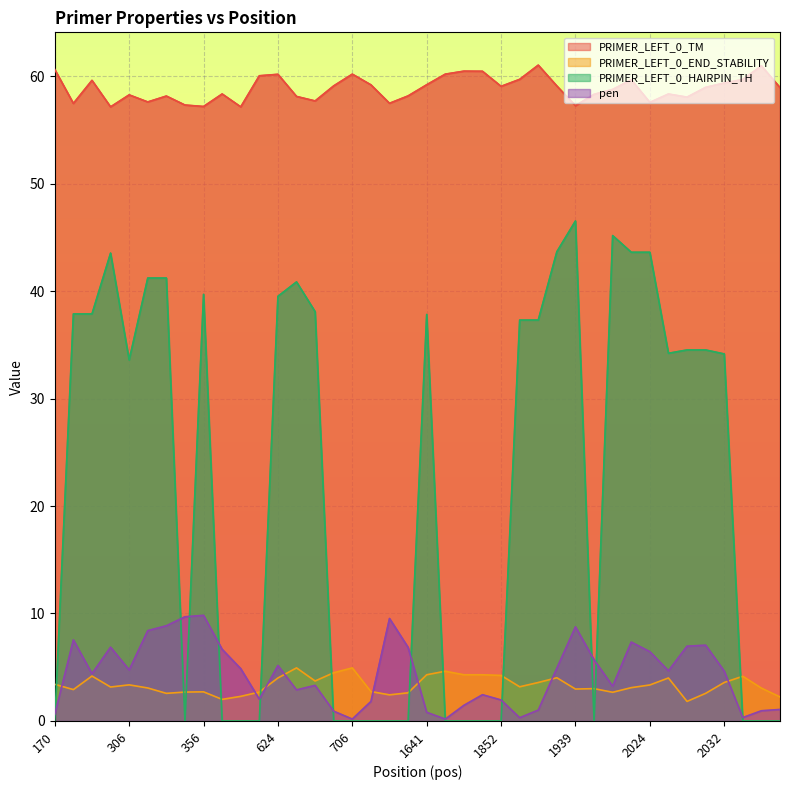

Which label corresponds to the largest value in the chart?

1878